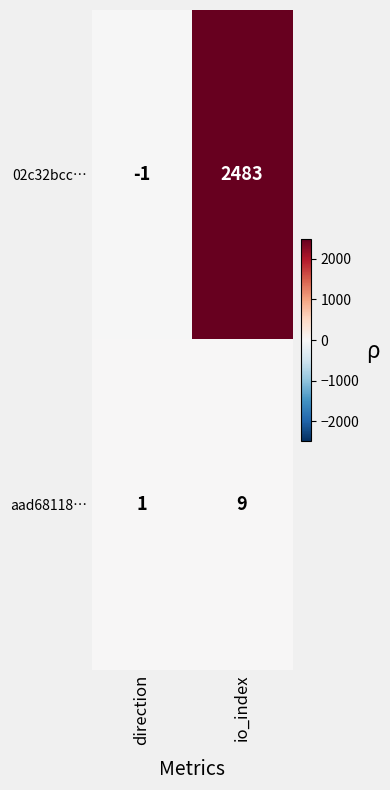

What is the difference between the maximum and minimum values in the 02c32bcc… series?

2484